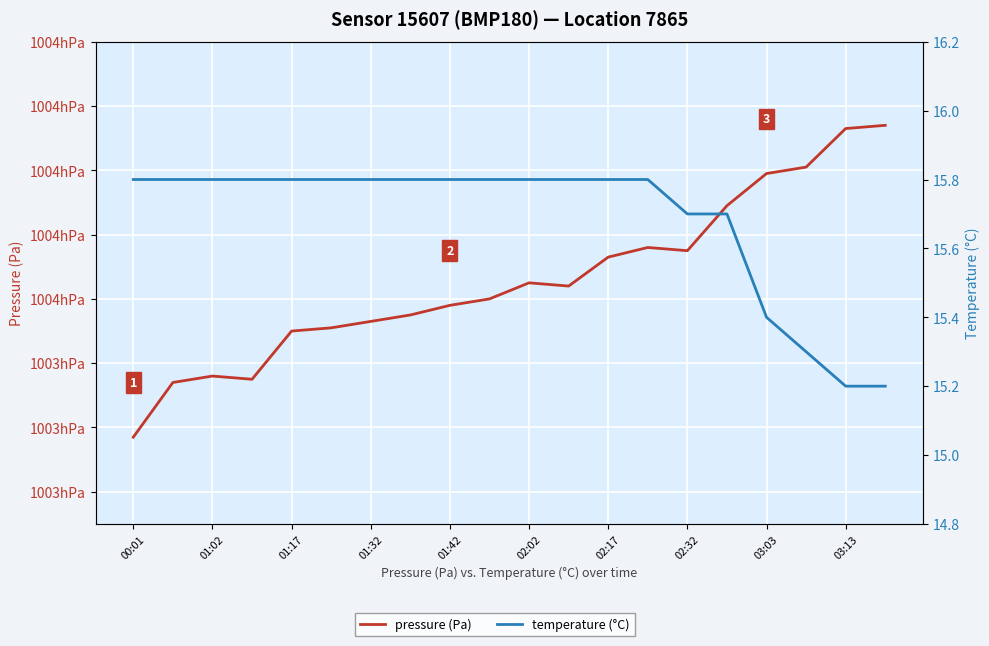

True or false: temperature (°C) and pressure (Pa) cross at least once.

False